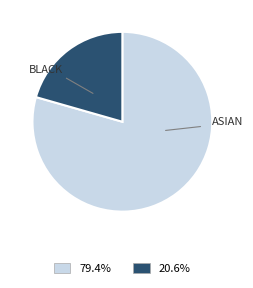

Is there any slice that represents more than half of the pie?

Yes